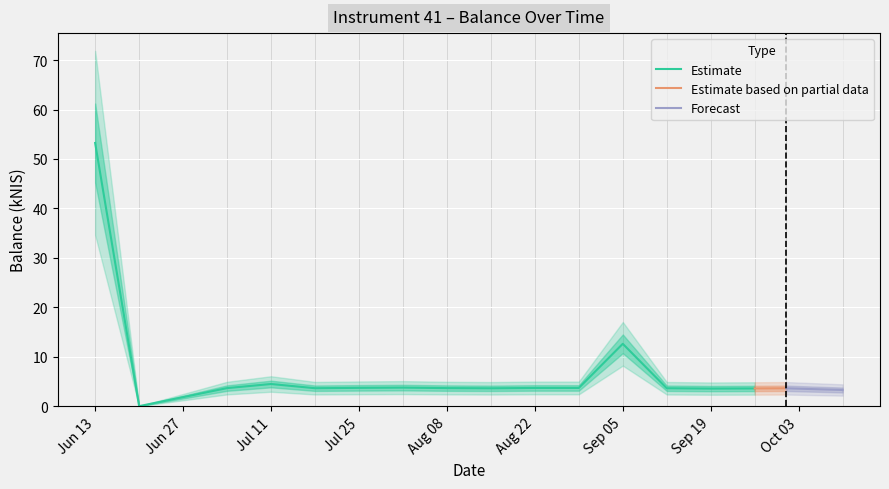

Count the number of categories in the chart.

17